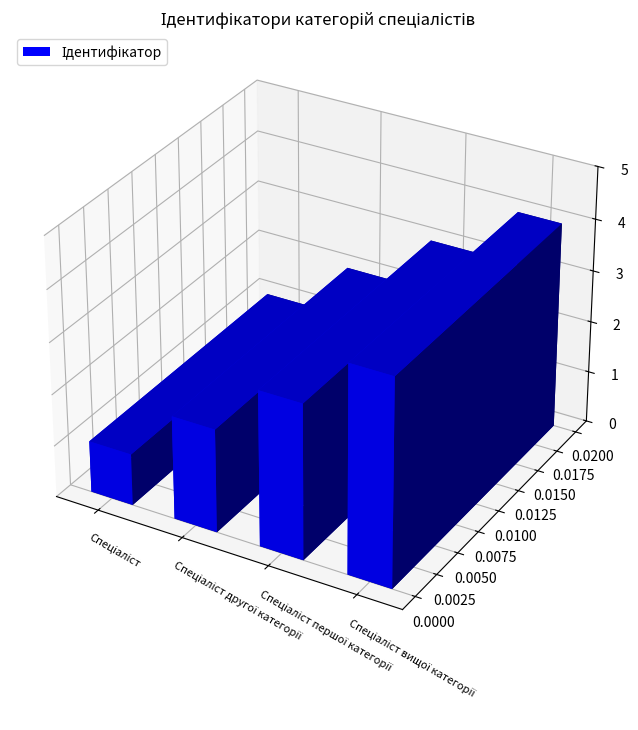

The value at Спеціаліст is 1. True or false?

False